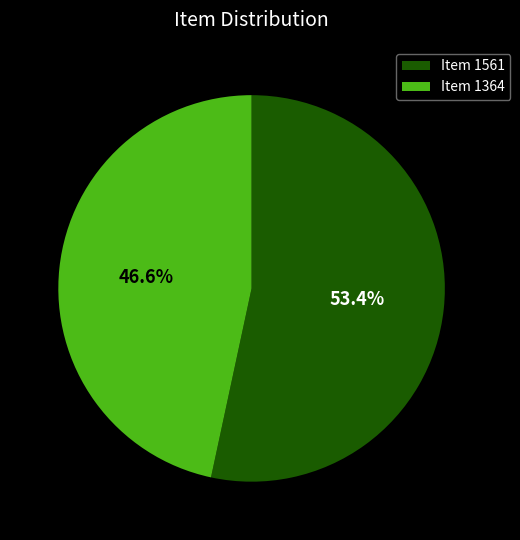

What is the smallest slice in the pie chart?

Item 1364